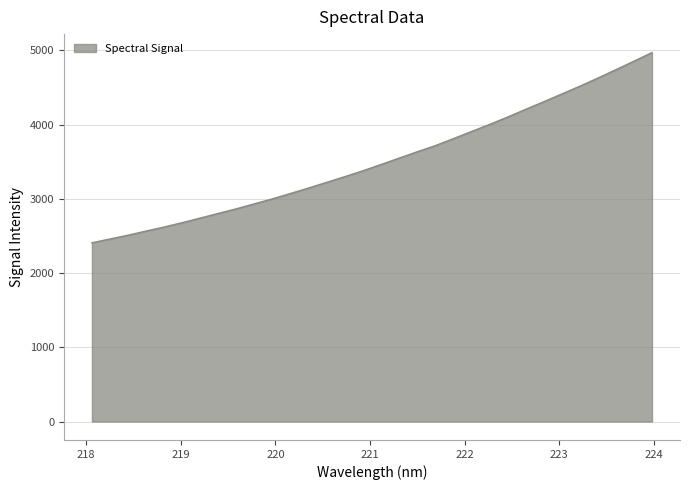

What is the greatest value displayed?

4969.9